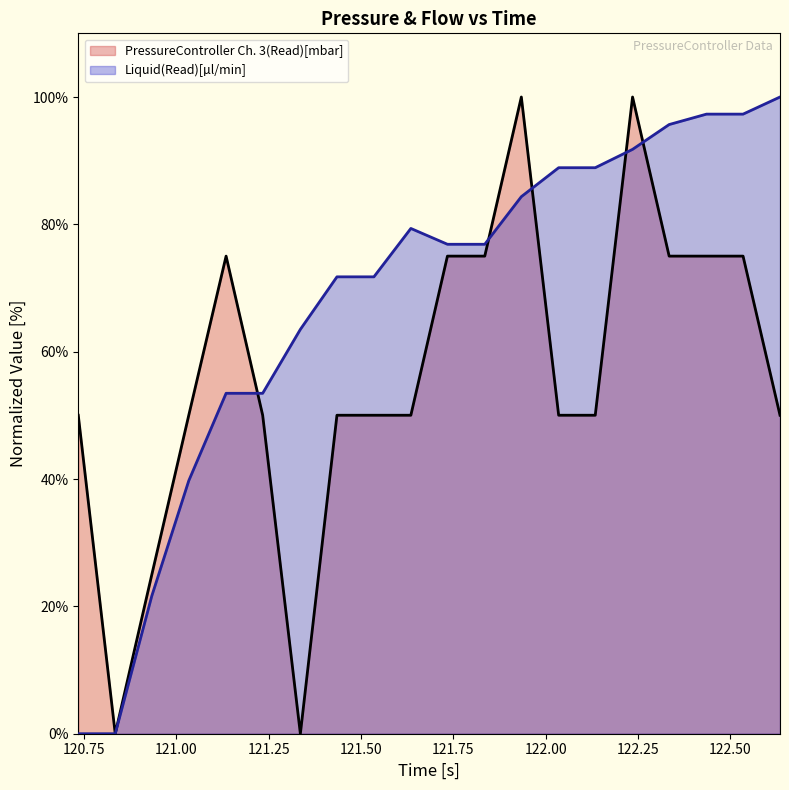

True or false: Liquid(Read)[µl/min] has more than 0 interior local peaks.

True